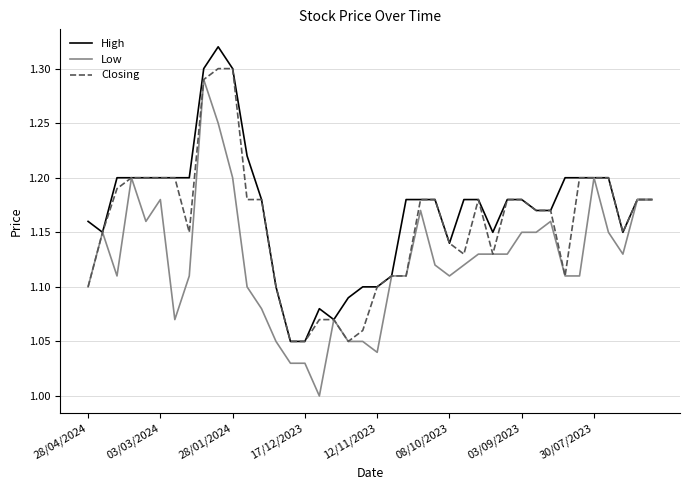

List the series in order of their overall mean, highest first.

High, Closing, Low